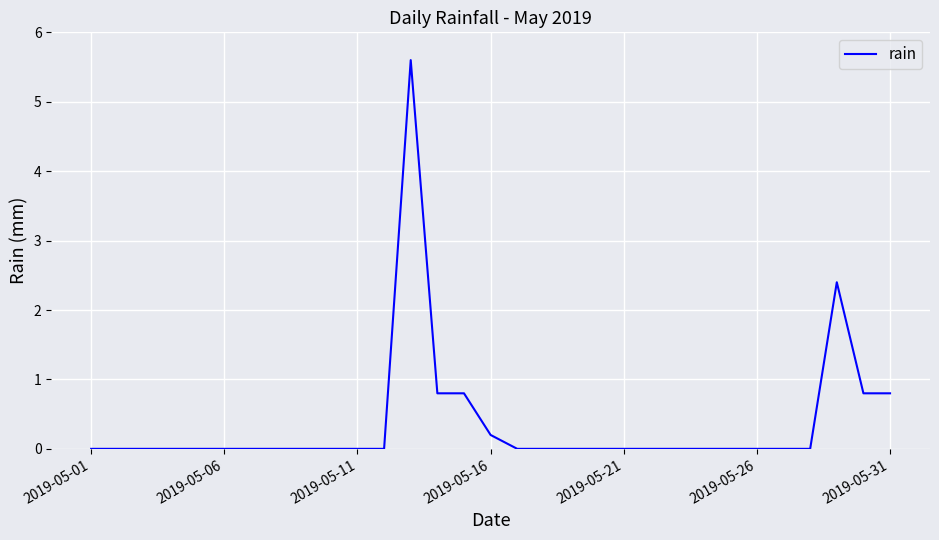

What is the difference between the maximum and minimum values?

5.6